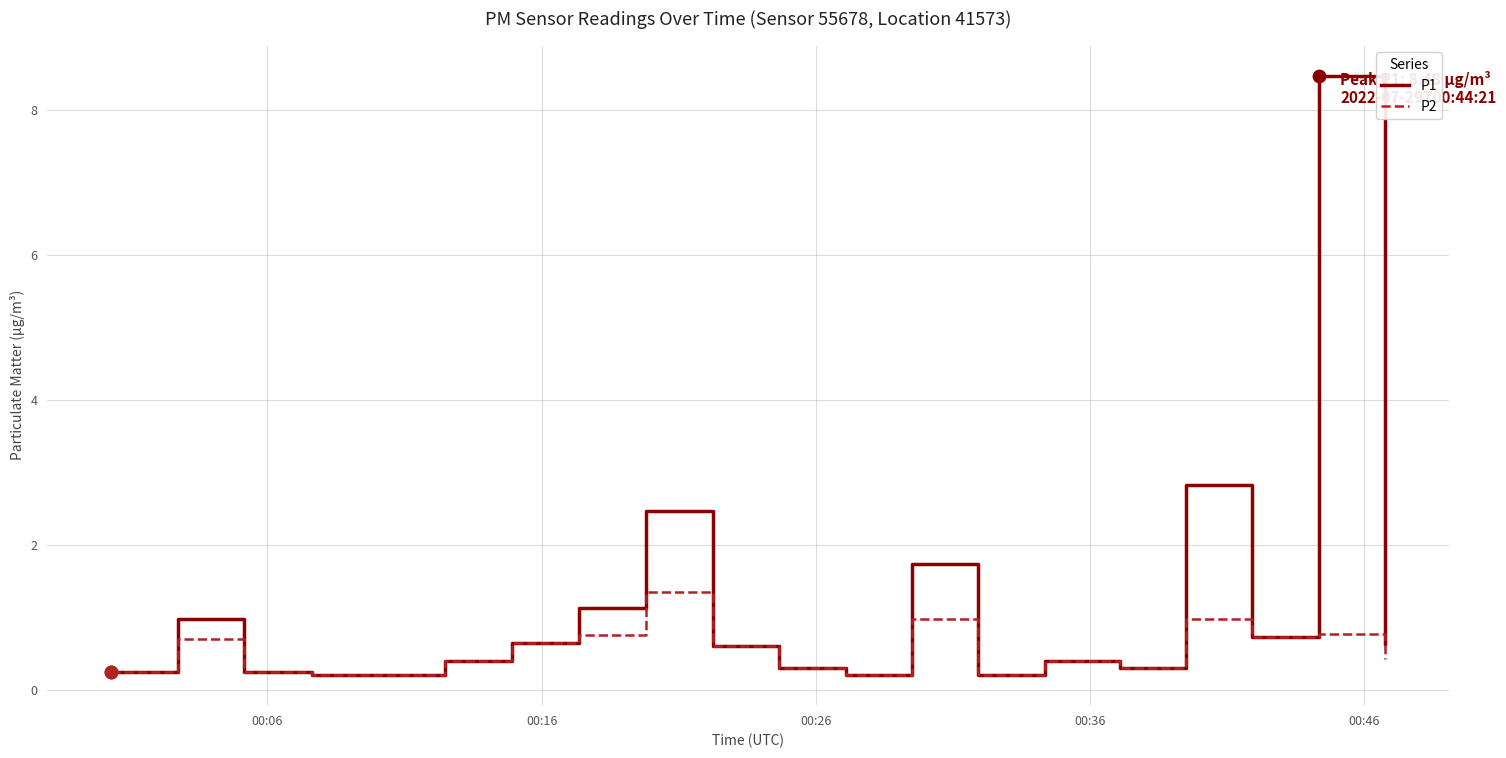

Which series has the largest total across all categories?

P1